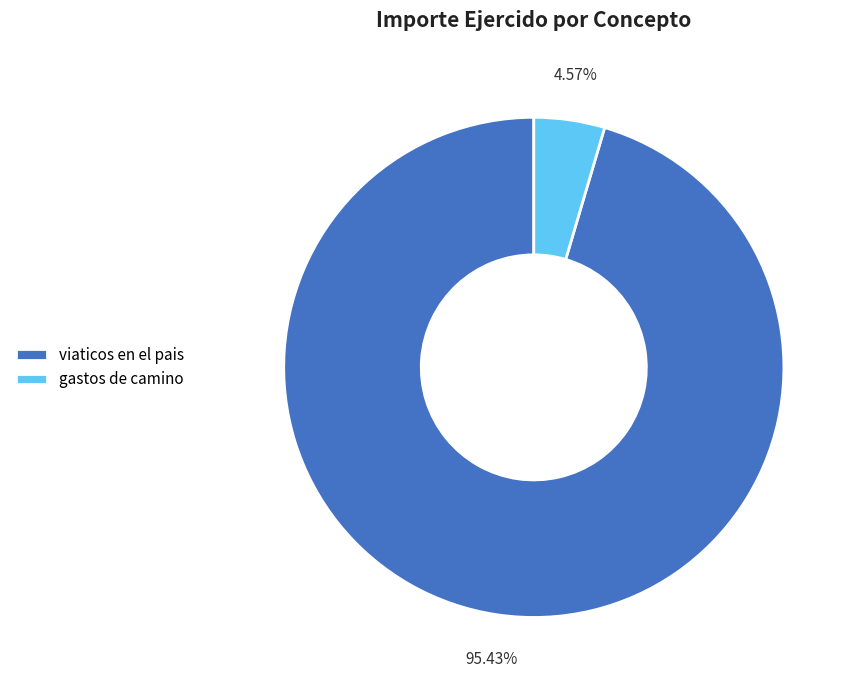

Count the number of slices in the pie.

2